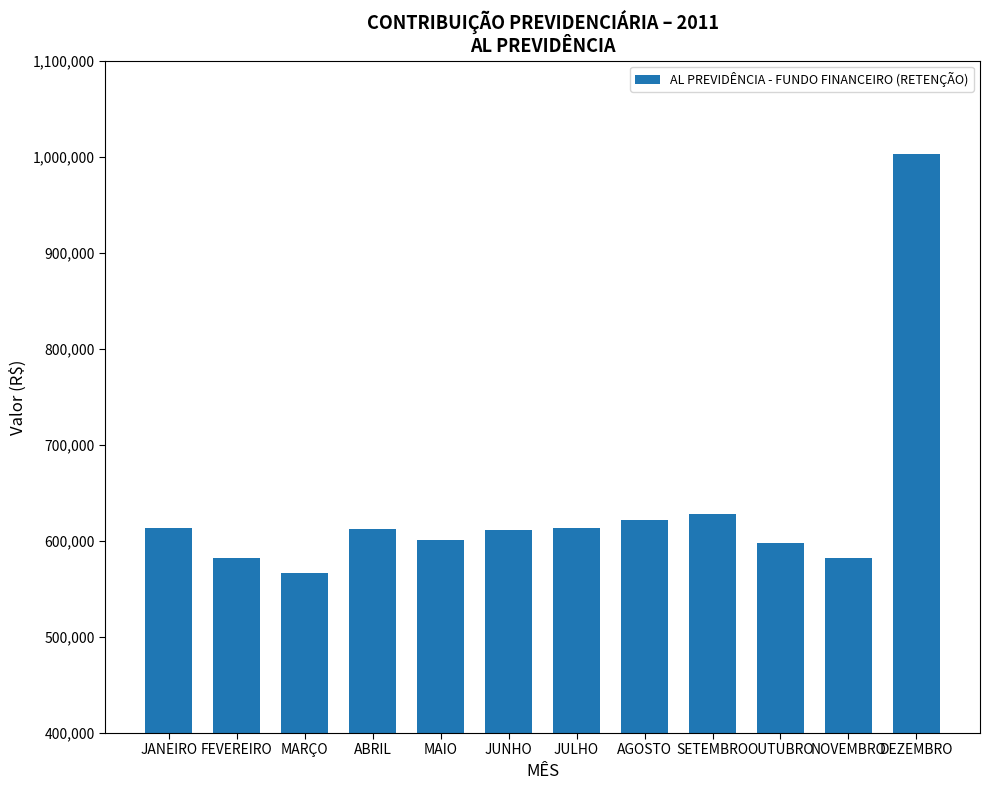

Which label corresponds to the smallest value in the chart?

MARÇO